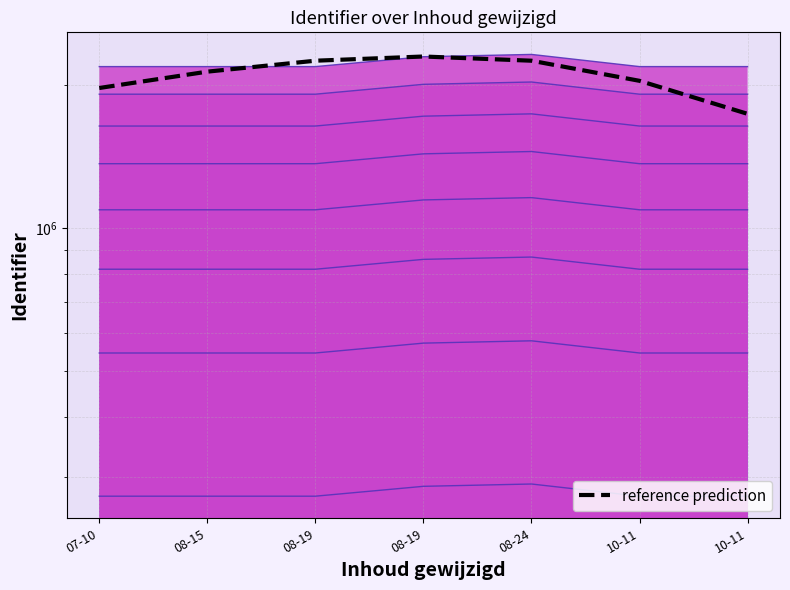

List the labels in order of value, largest first.

08-19, 08-19, 08-24, 08-15, 10-11, 07-10, 10-11